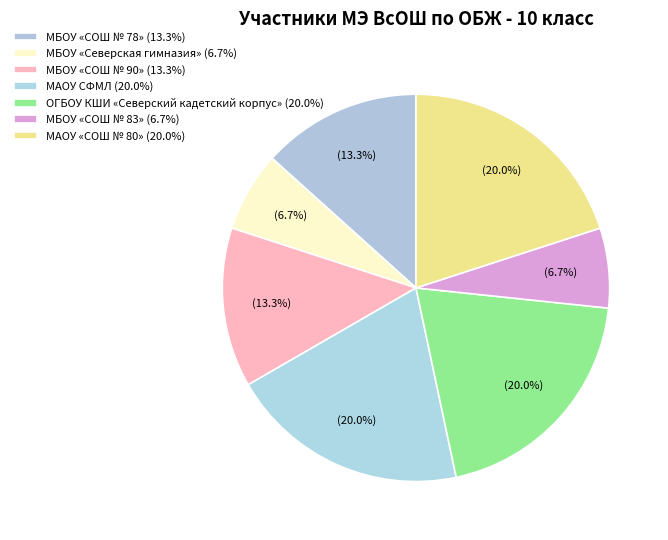

How many slices are in this pie chart?

7